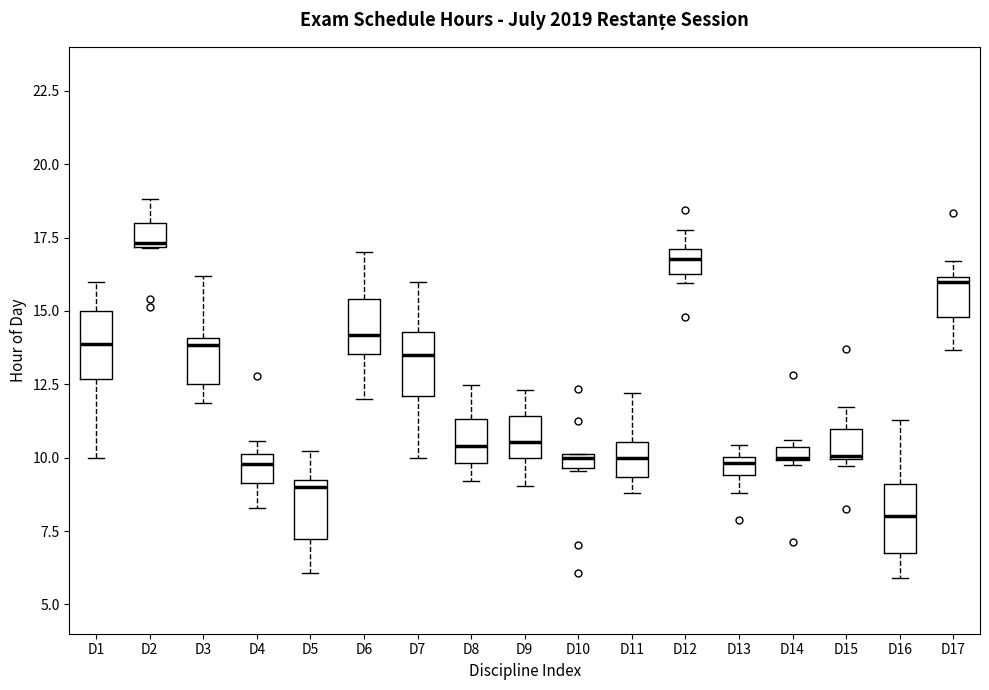

Where is the lower edge of the box for D14 on the y-axis? The values are not printed on the chart, so give them approximately, as read against the axis.

10.0